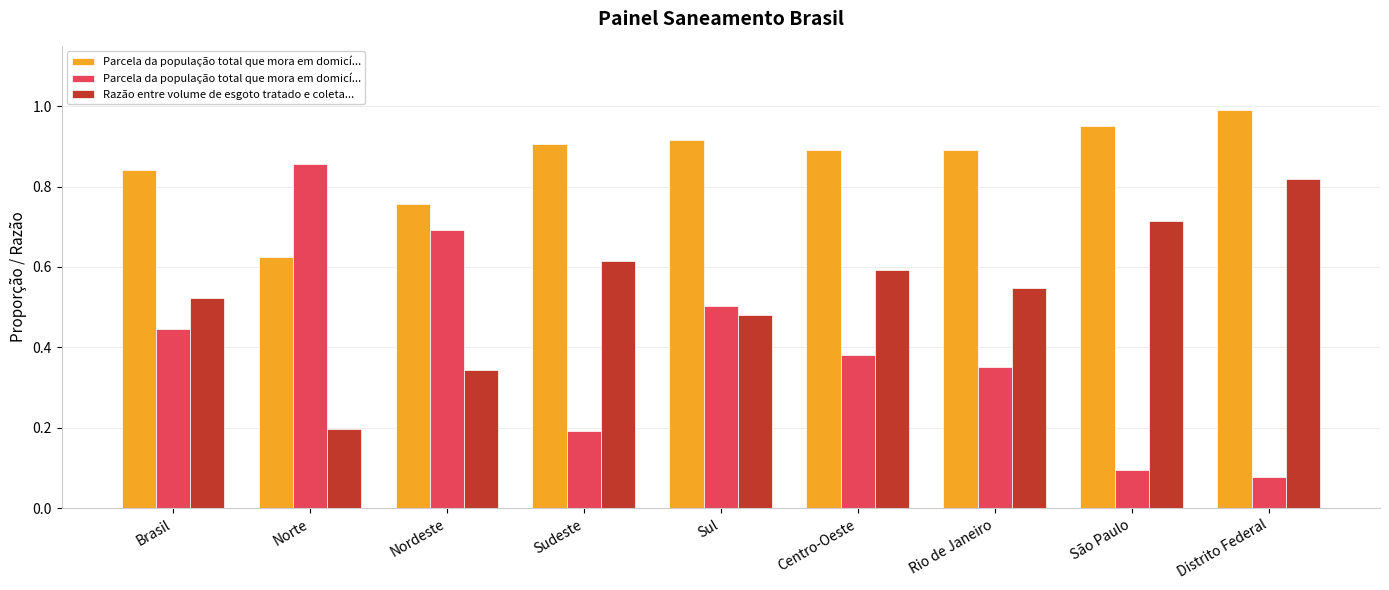

Rank the categories by Parcela da população total que mora em domicí... value from lowest to highest.

Distrito Federal, São Paulo, Sudeste, Rio de Janeiro, Centro-Oeste, Brasil, Sul, Nordeste, Norte